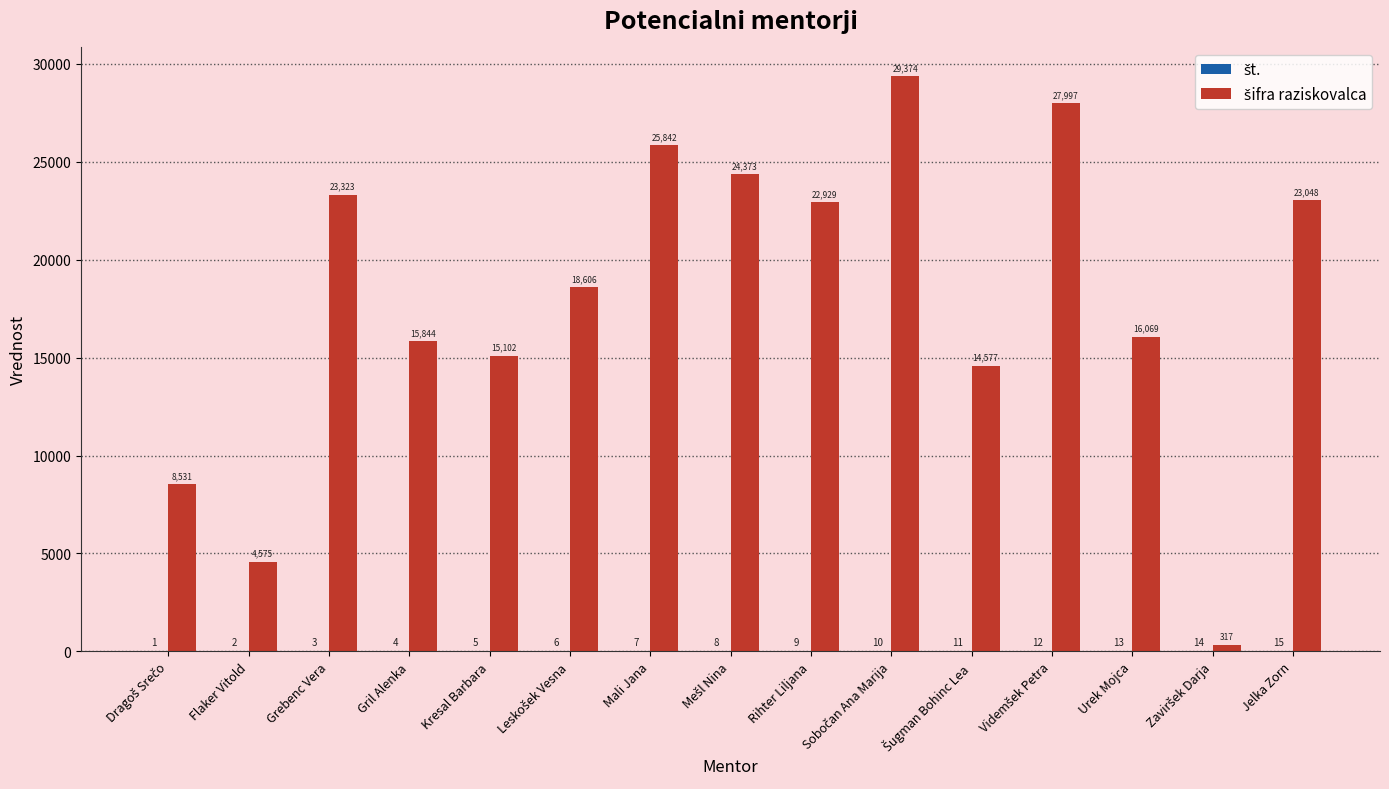

What is the maximum value shown in the chart?

29374